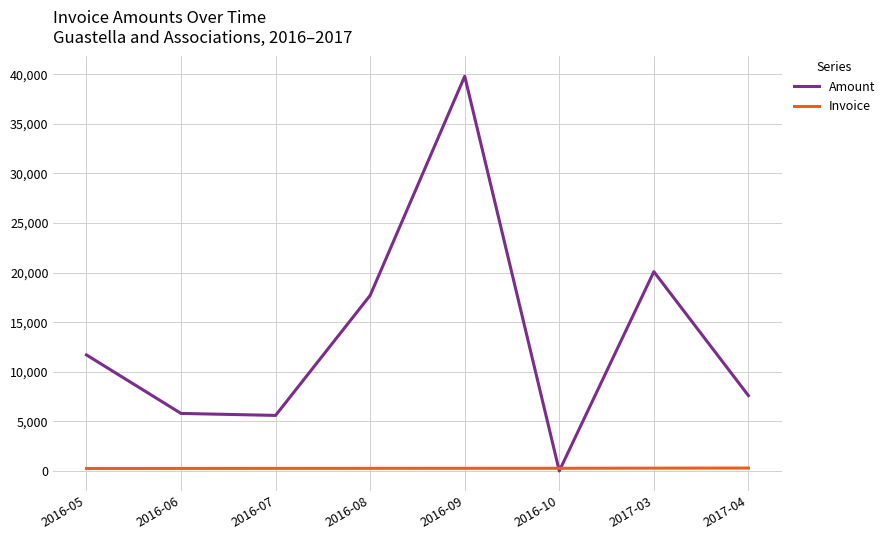

Is the value of Invoice at 2017-03 greater than the value of Amount at 2016-09?

No